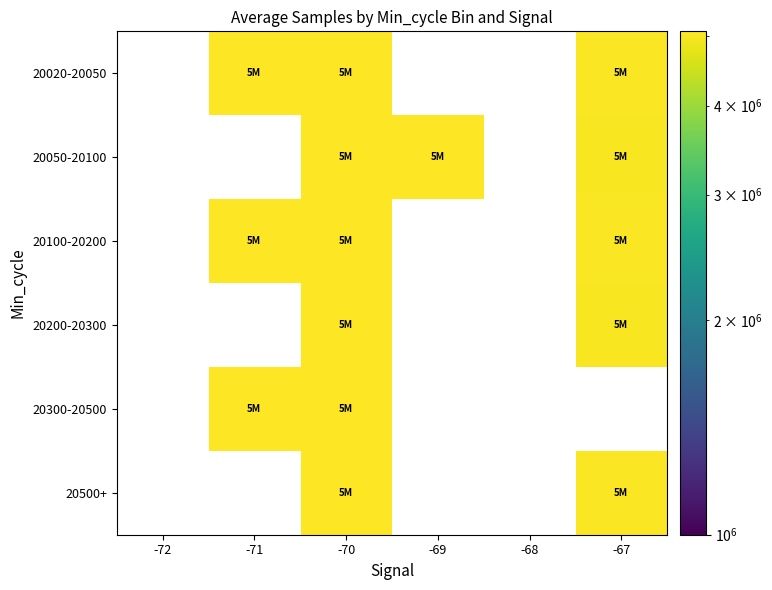

What is the total value across all series at -69?

5083833.0